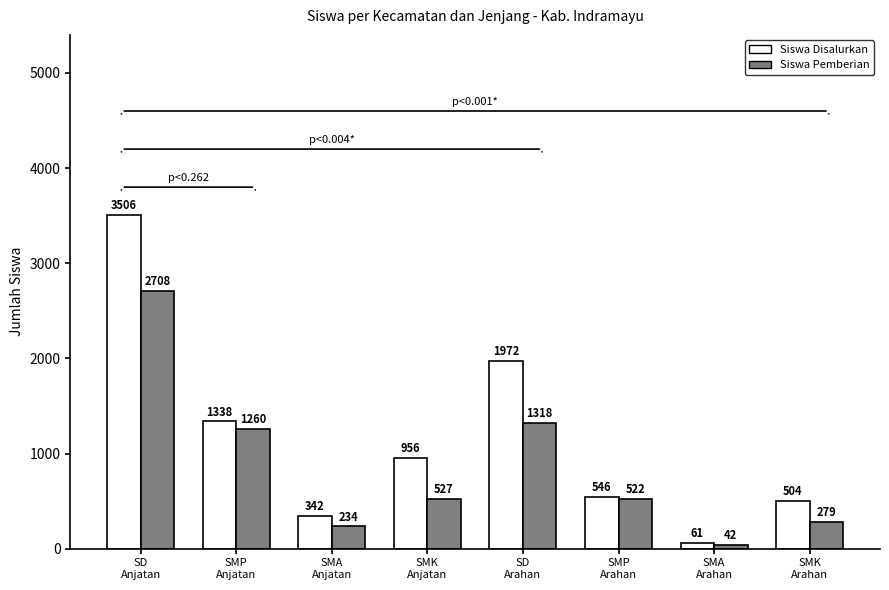

The value of Siswa Disalurkan at SMA
Arahan is 61. True or false?

True